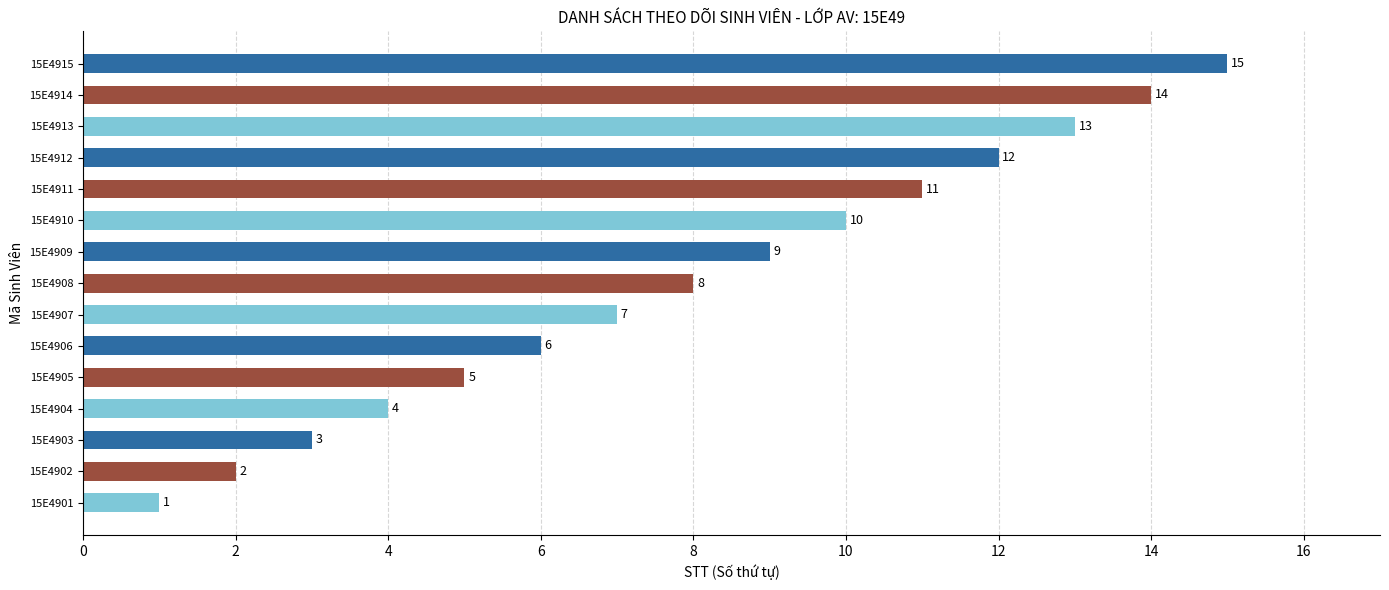

The value at 15E4914 is 6. True or false?

False